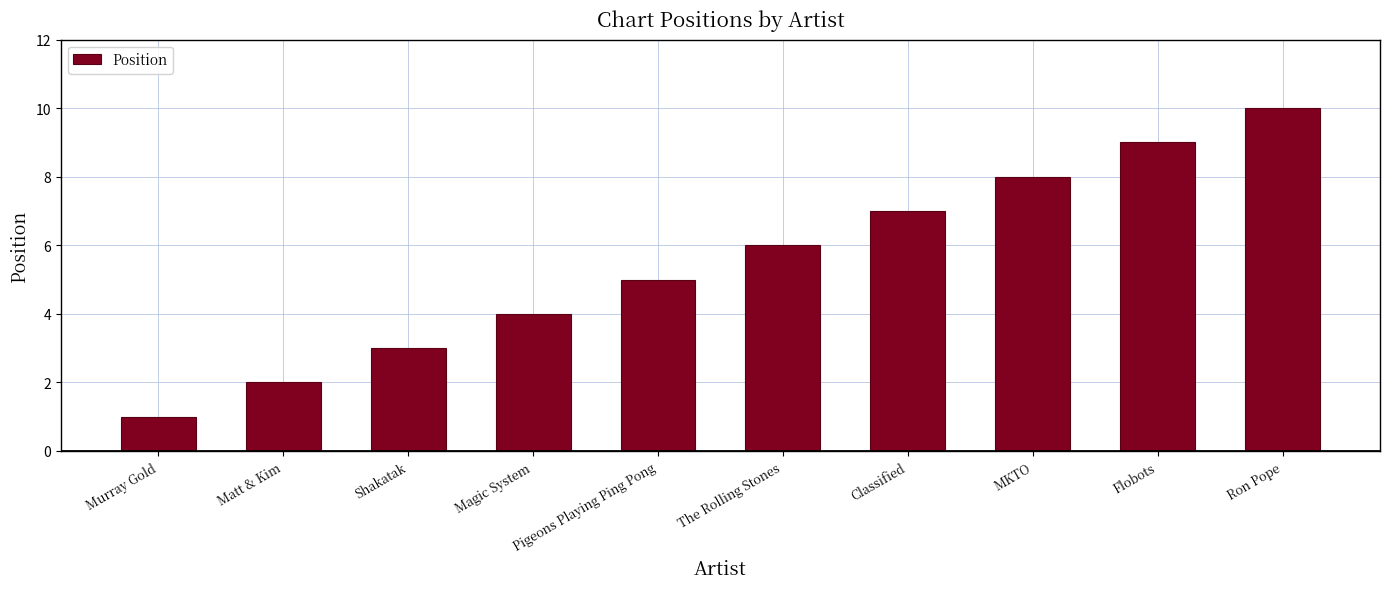

Between Murray Gold and Flobots, which is larger?

Flobots